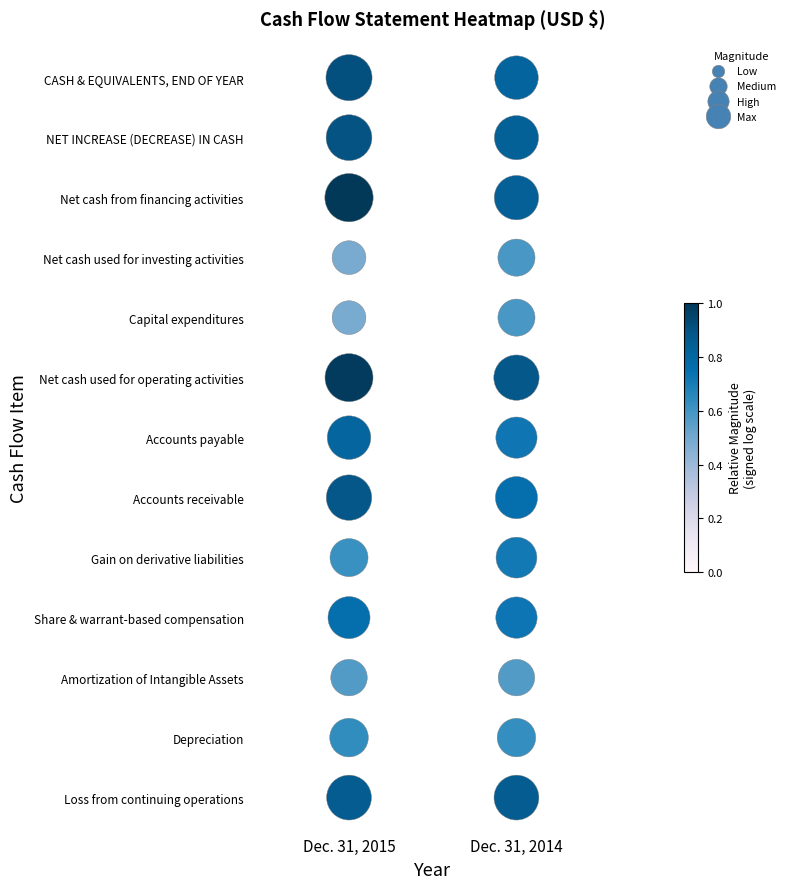

What is the sum of all values?

156